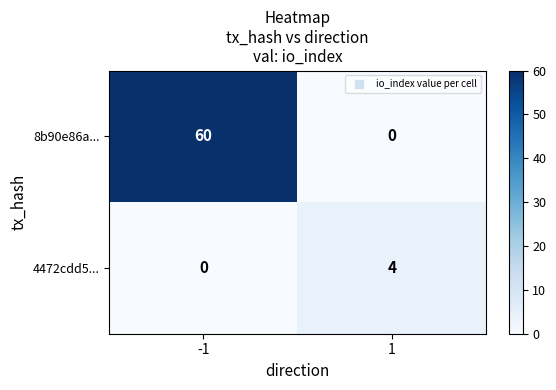

What is the greatest value displayed?

60